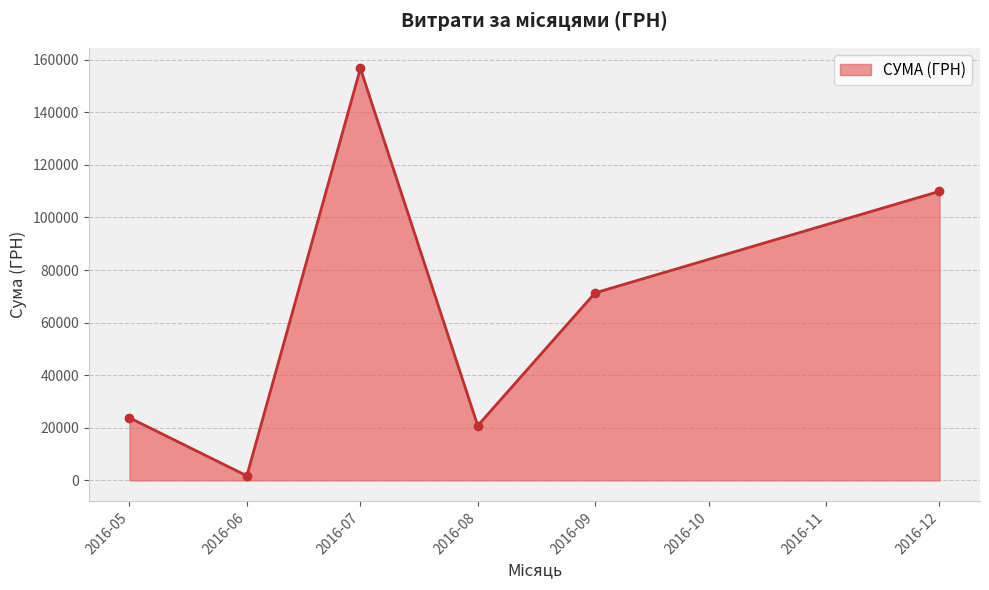

True or false: there are more than 0 points higher than both neighbors.

True